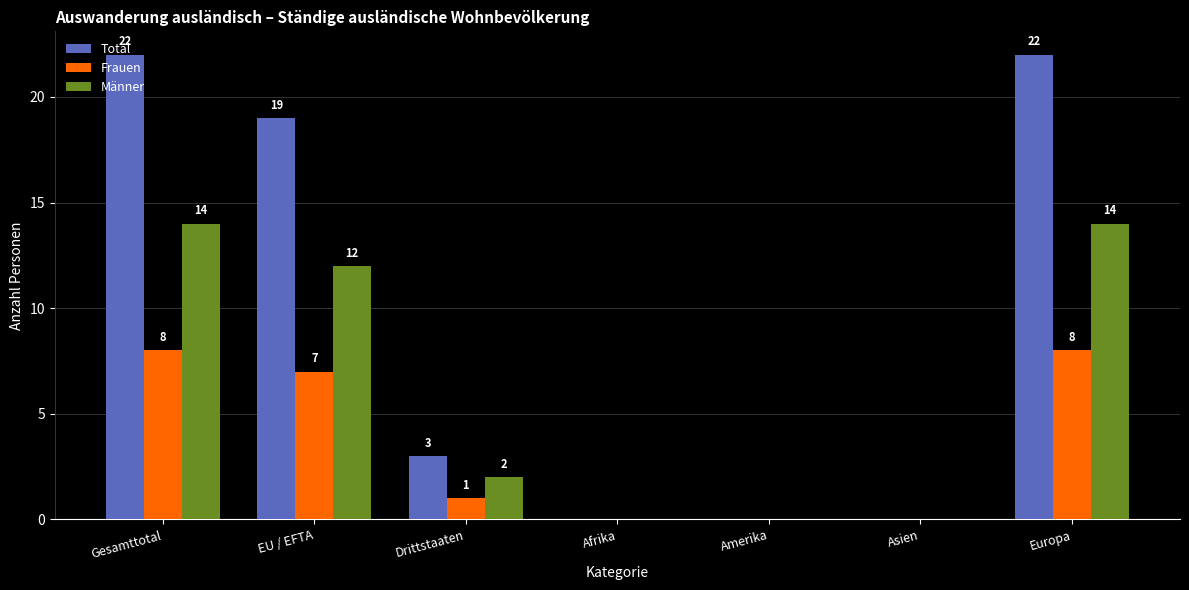

What is the difference between the Männer values at Gesamttotal and Amerika?

14